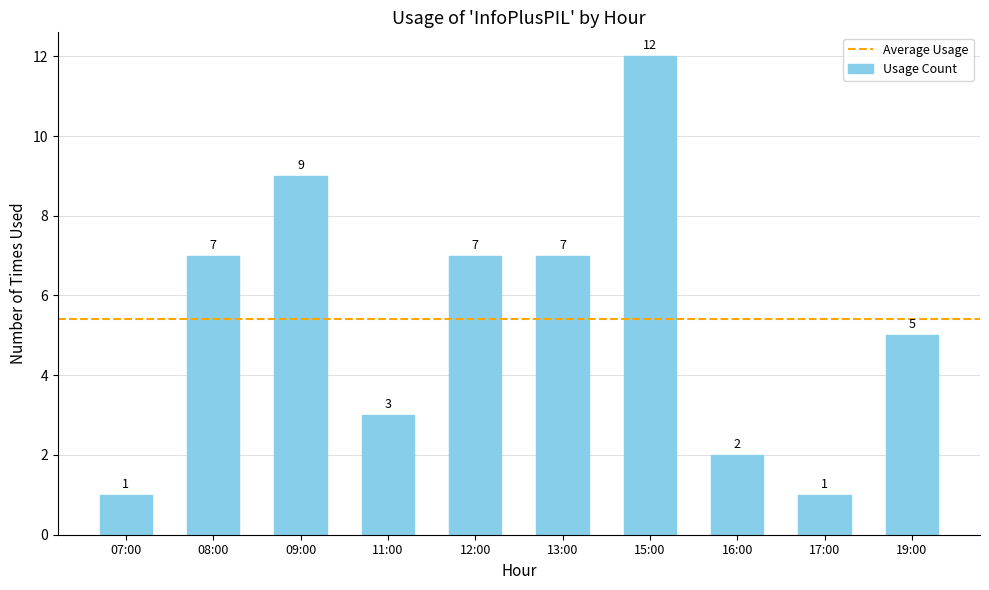

What is the maximum value shown in the chart?

12